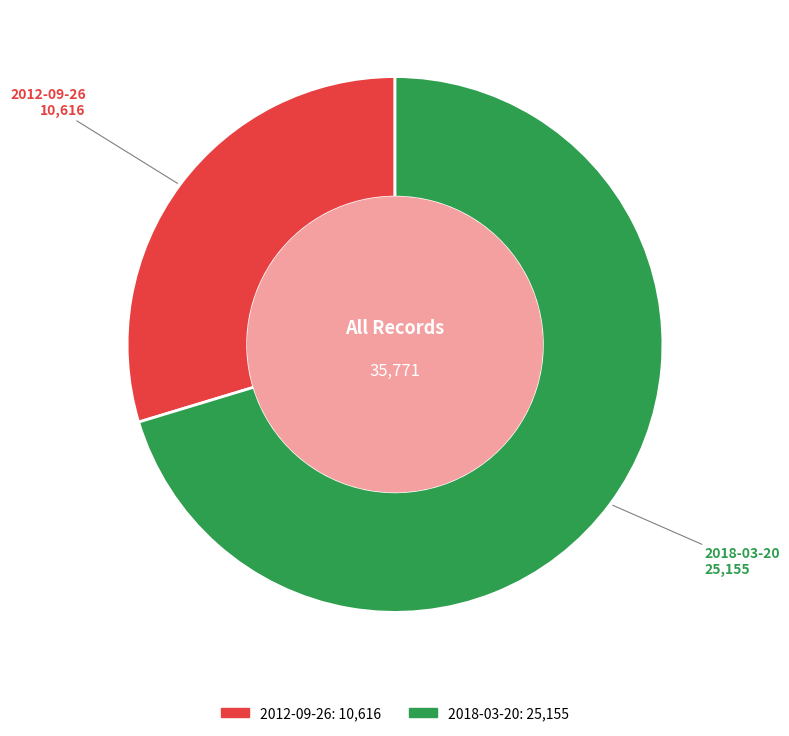

Combined, do 2012-09-26 and 2018-03-20 account for over 50%?

Yes